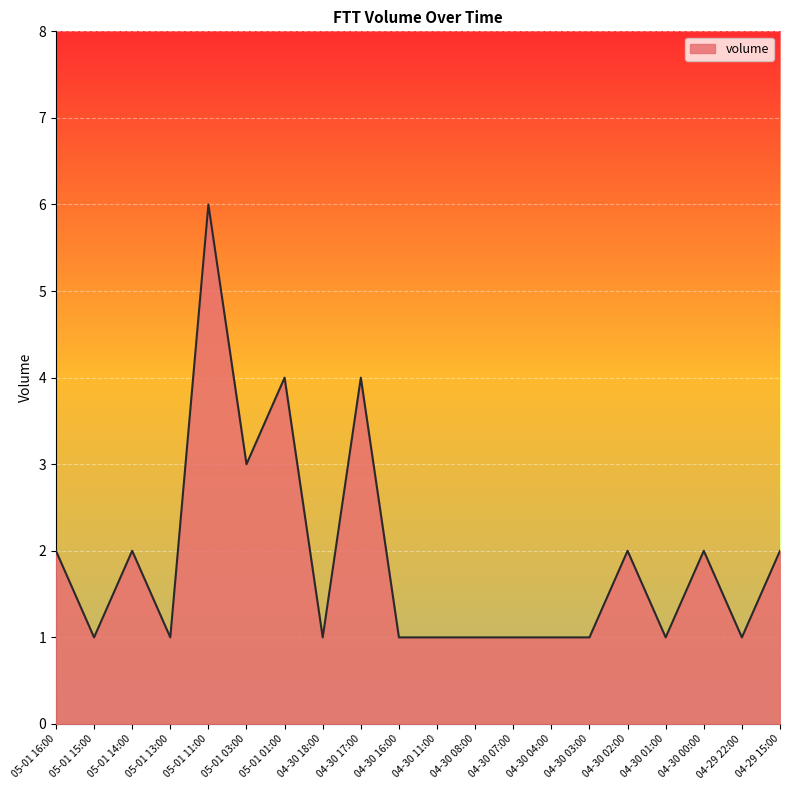

What is the ratio of the value at 04-30 02:00 to the value at 05-01 03:00?

0.7